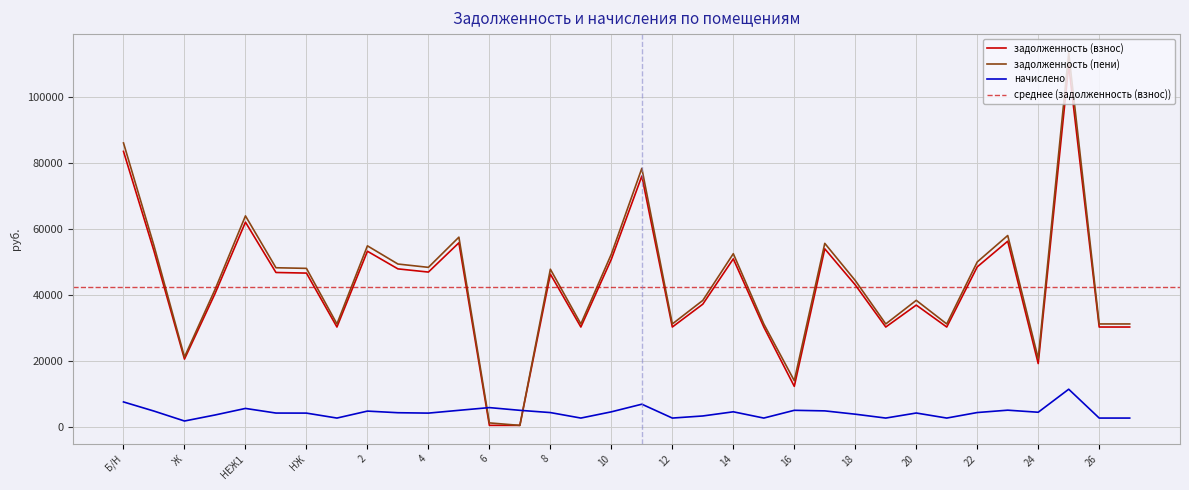

What is the difference between the задолженность (взнос) values at 18 and 20?

6111.5